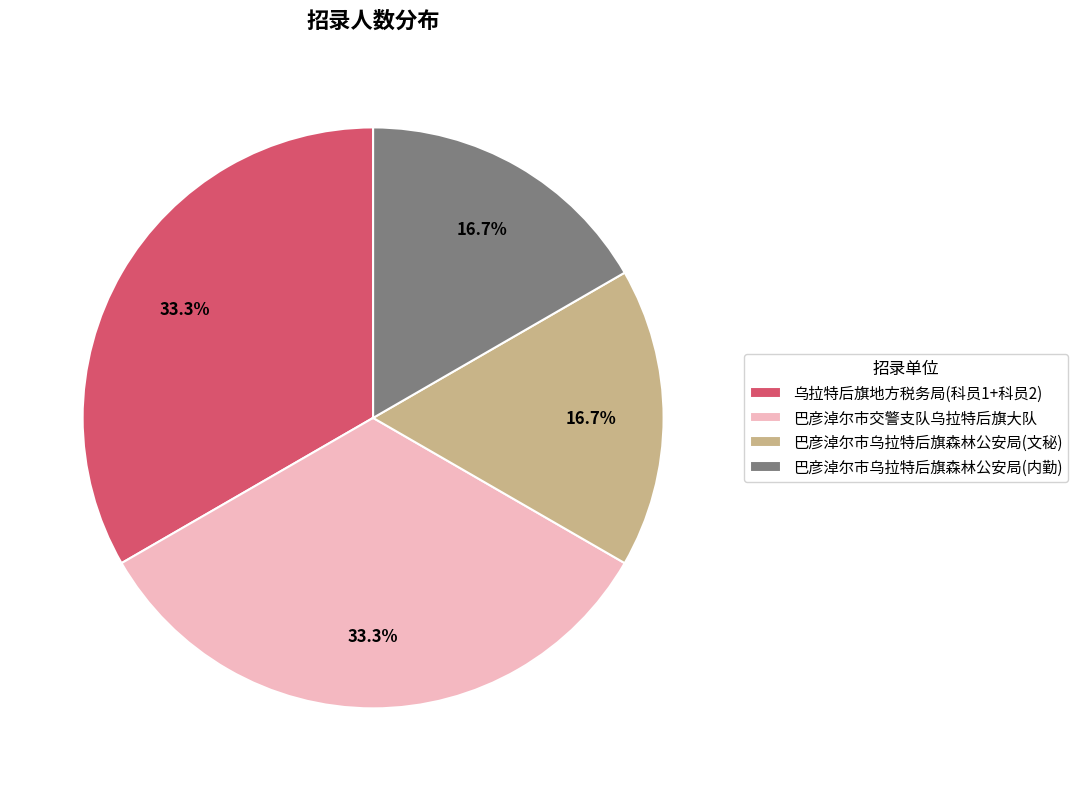

How many segments does this pie chart have?

4